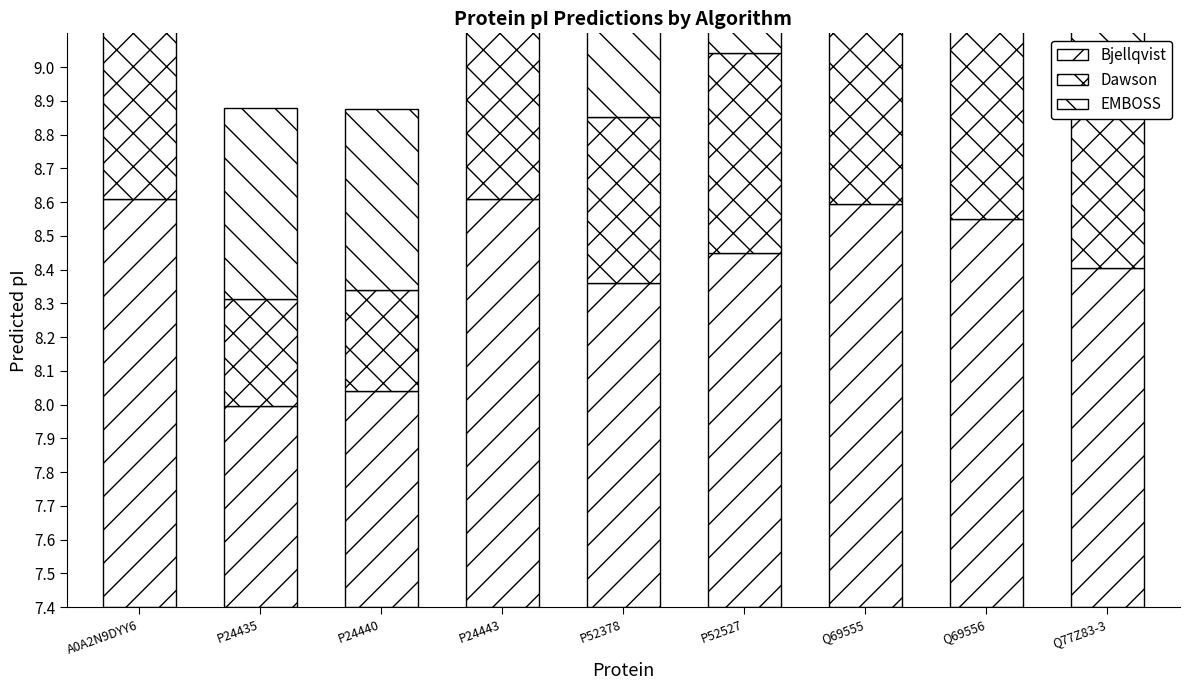

What is the minimum value shown in the chart?

0.3